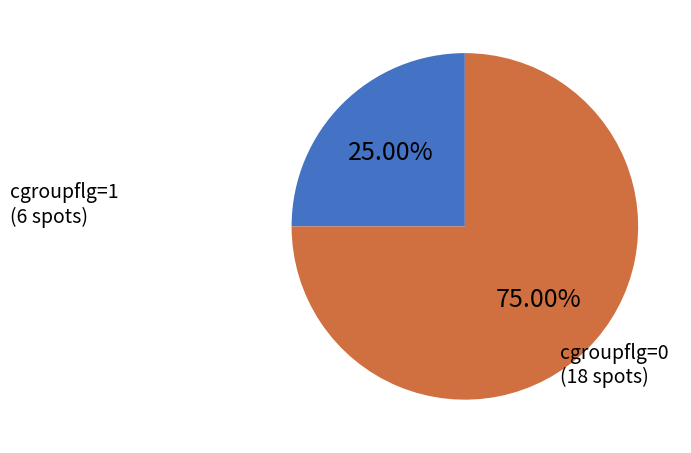

Is there a majority slice in this chart?

Yes